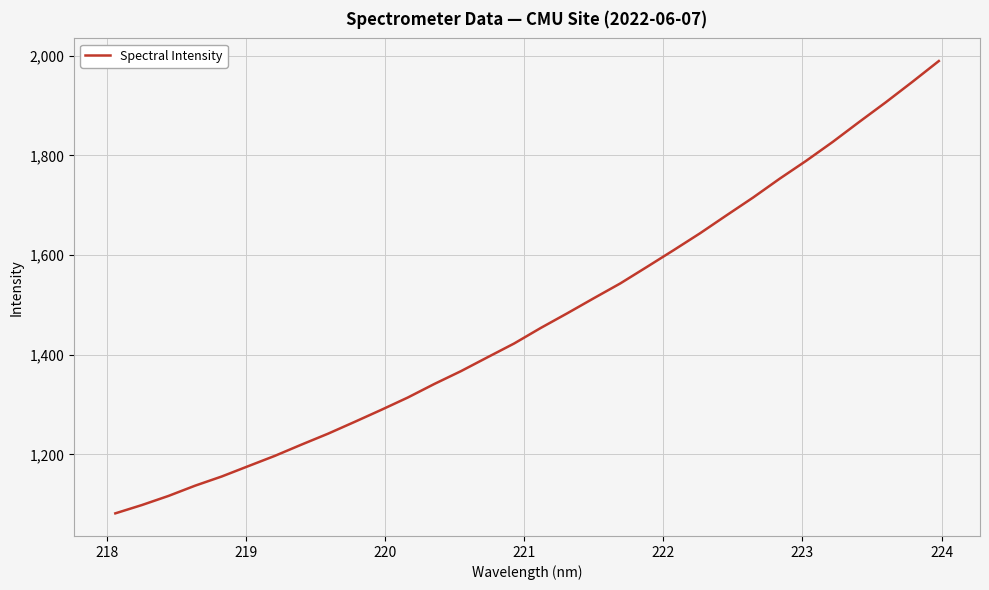

What is the minimum value shown in the chart?

1081.8